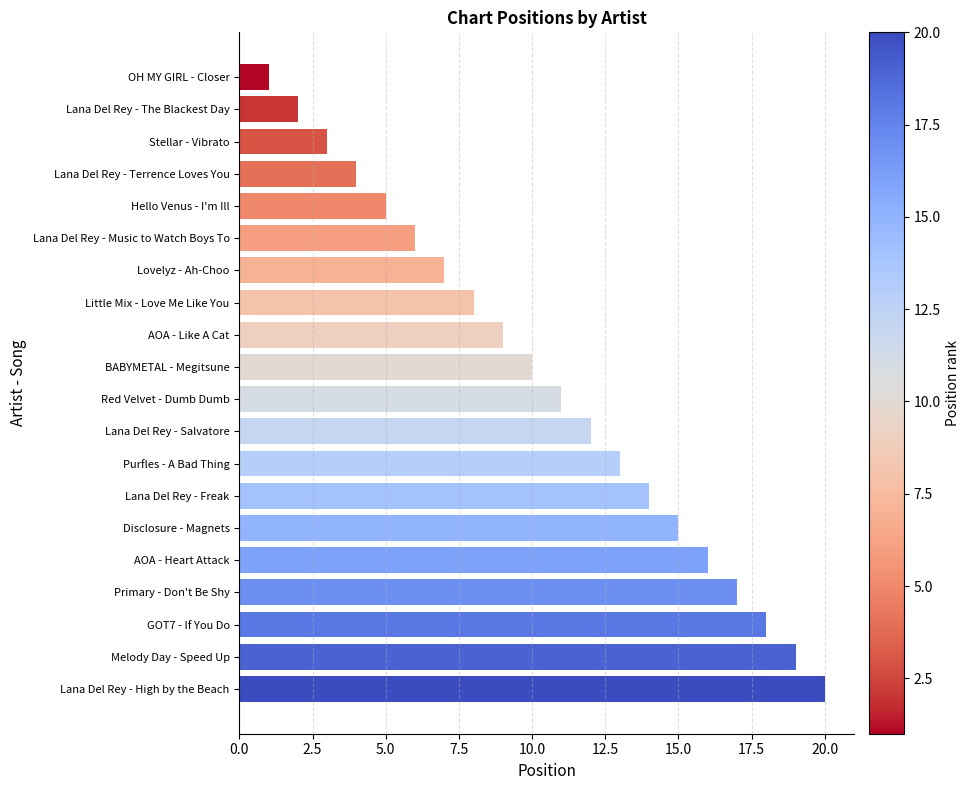

True or false: the data shows 19 at Lana Del Rey - Salvatore.

False